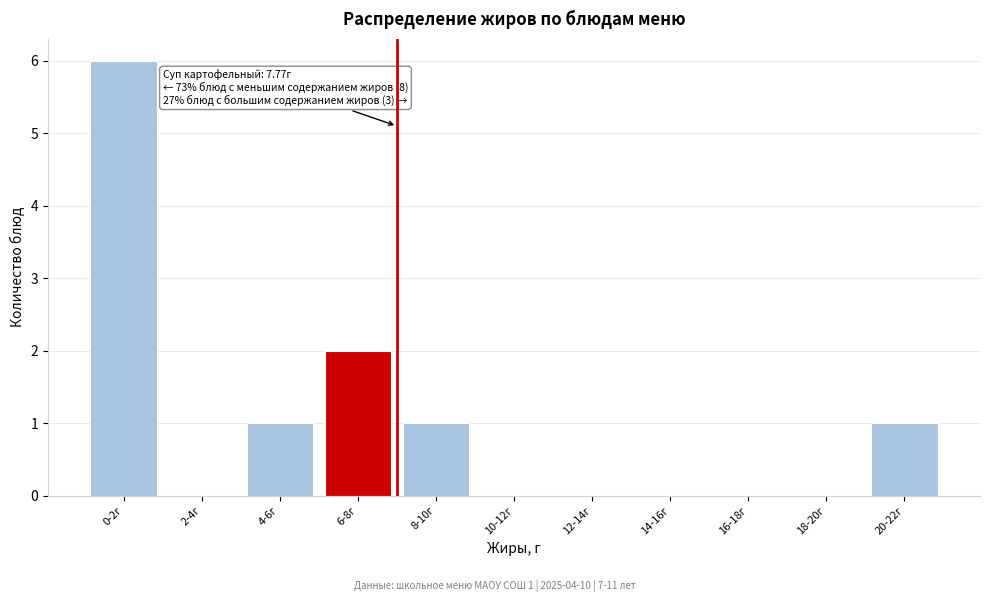

Reading left to right, what are all the values shown in this chart?

0-2г=6	2-4г=0	4-6г=1	6-8г=2	8-10г=1	10-12г=0	12-14г=0	14-16г=0	16-18г=0	18-20г=0	20-22г=1